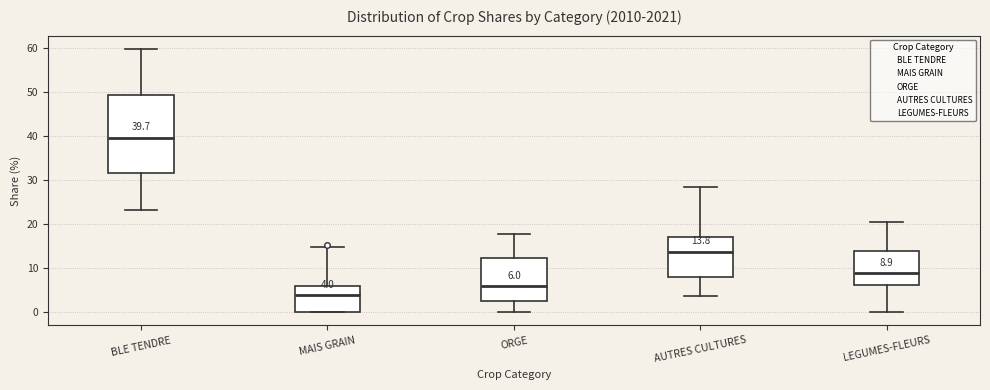

Which box has the highest median line?

BLE TENDRE